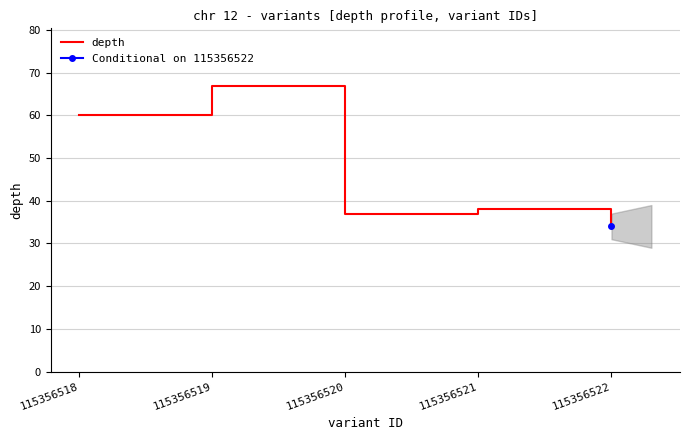

List the labels in order of value, smallest first.

115356522, 115356520, 115356521, 115356518, 115356519